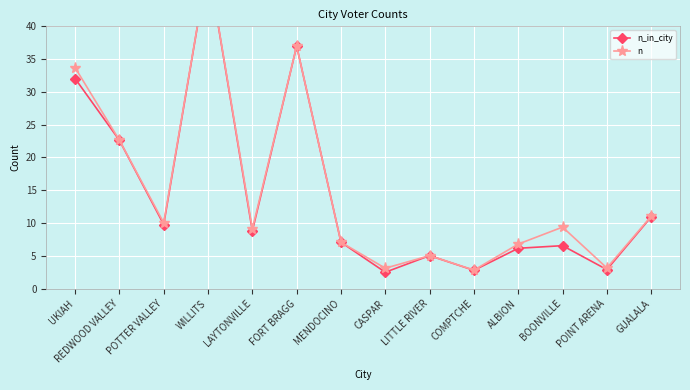

What is the minimum value for n_in_city?

2.5